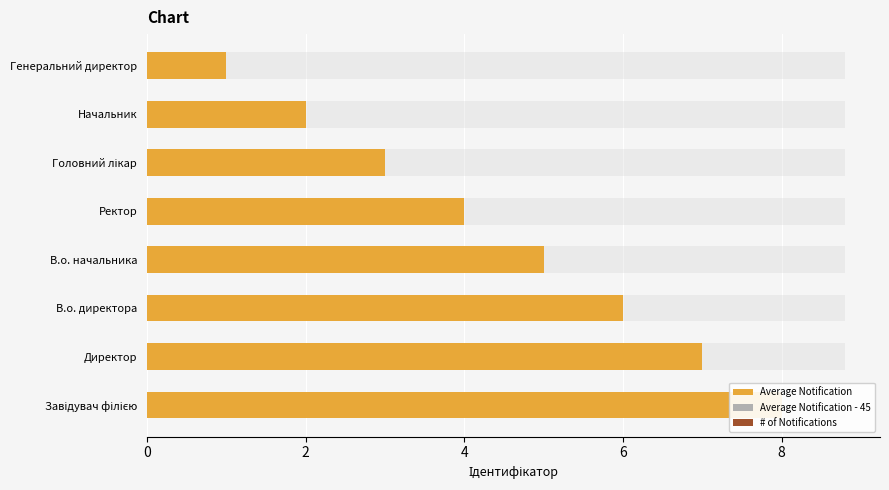

Read the value at Начальник.

2